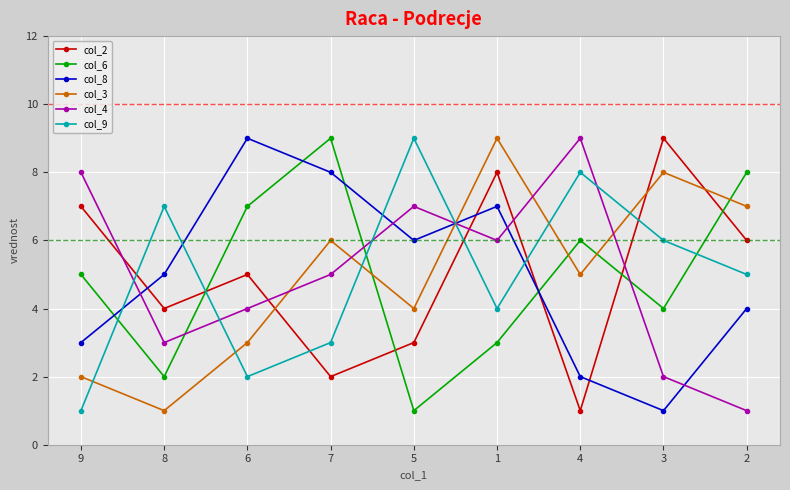

At which category does col_2 reach its first local peak?

6